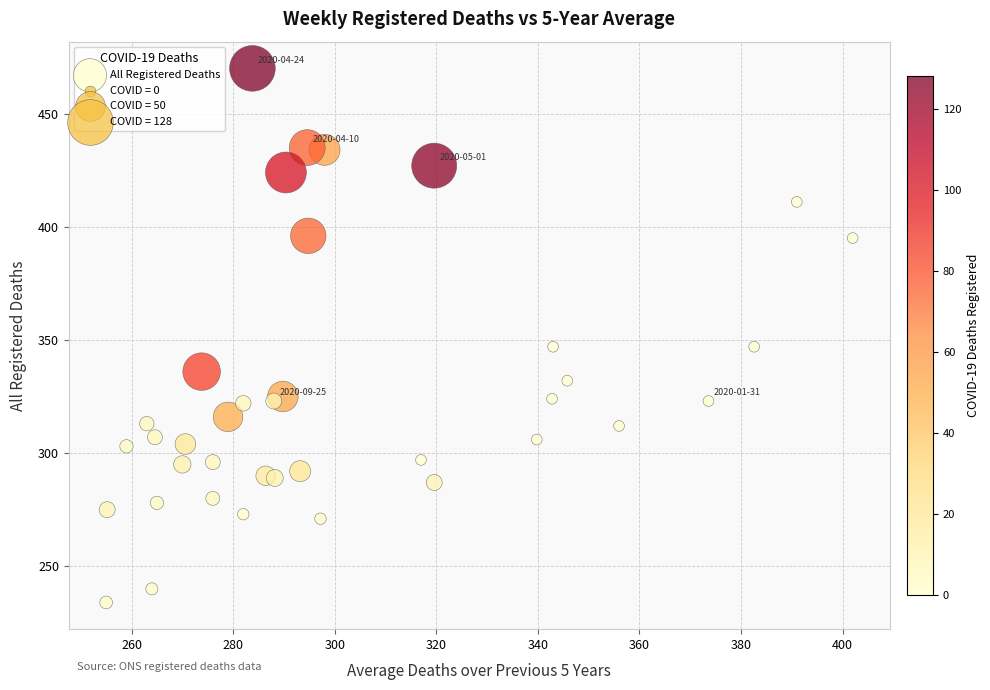

What is the range of Y values (max minus min)?

236